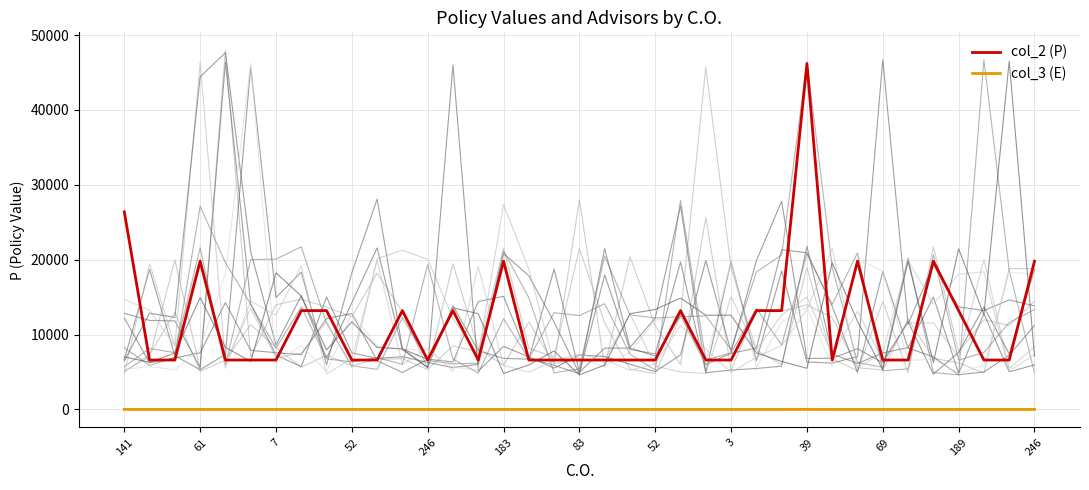

What is the sum of all col_3 (E) values?

64